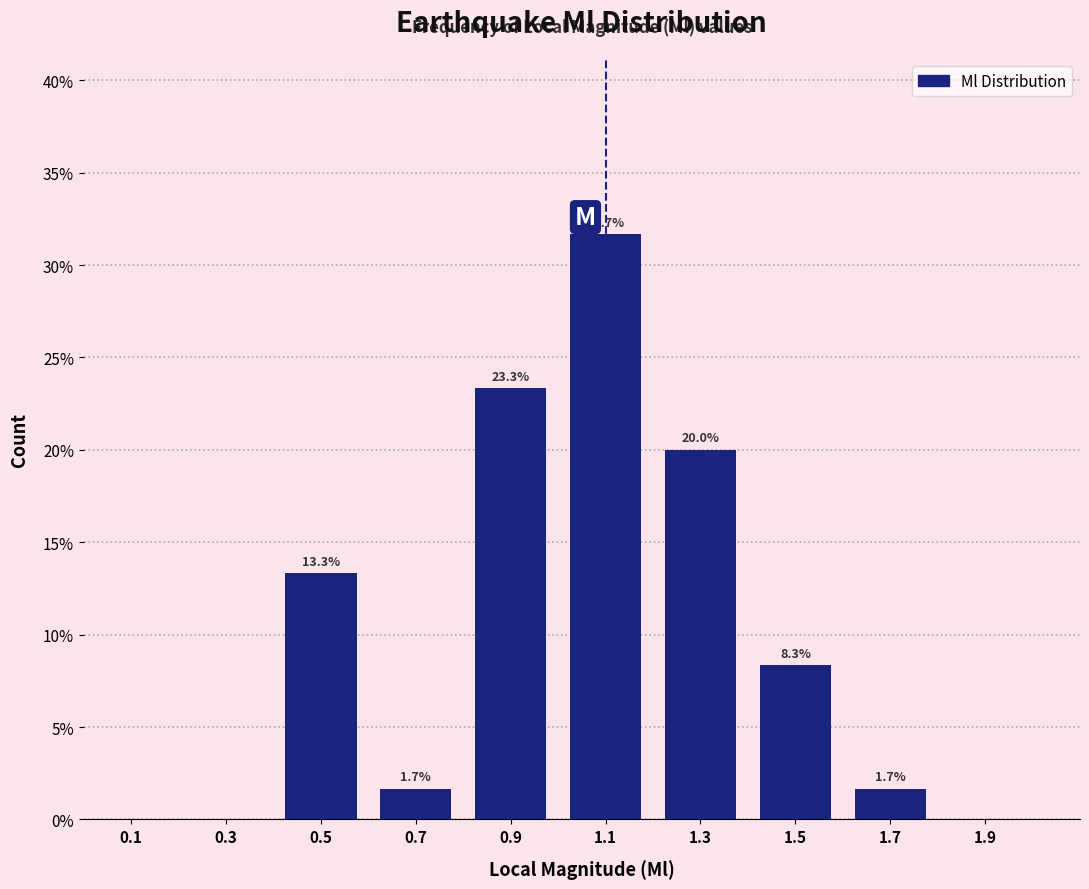

Over which range of the x-axis is the bar tallest?

1.0 to 1.2